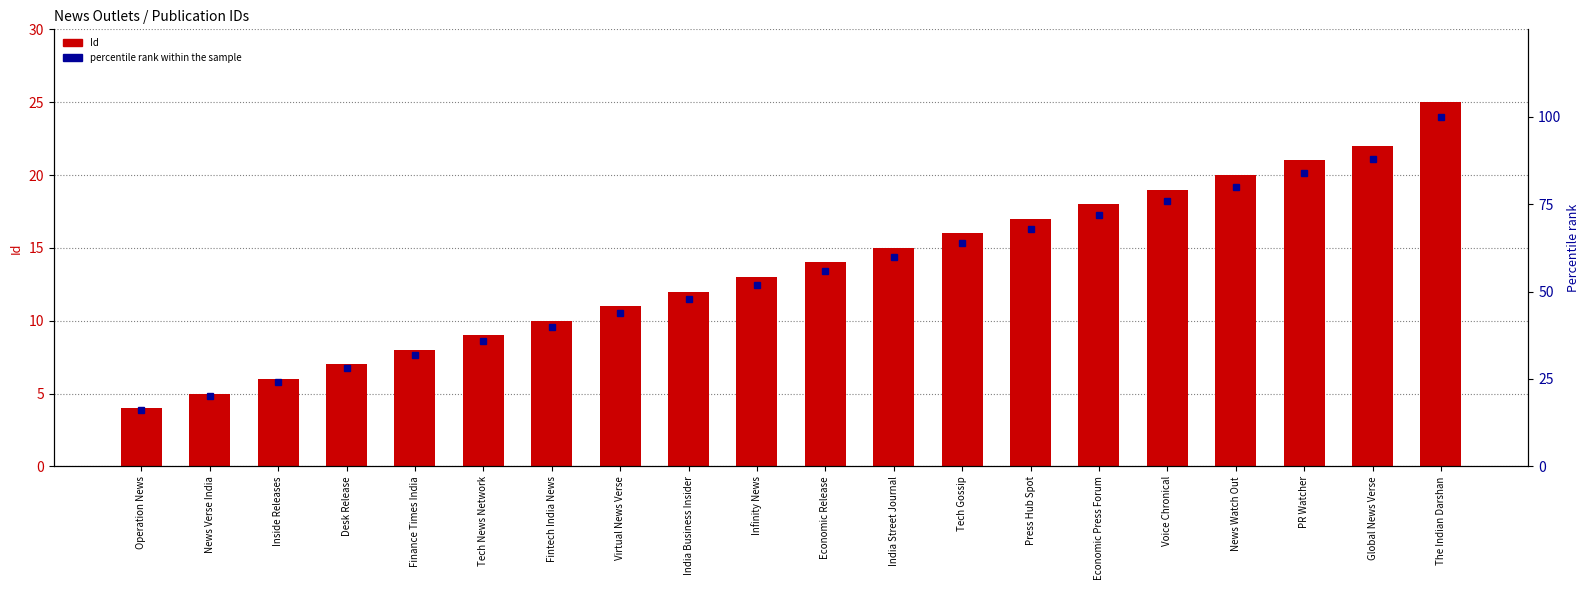

Which category has the highest value across all series?

The Indian Darshan